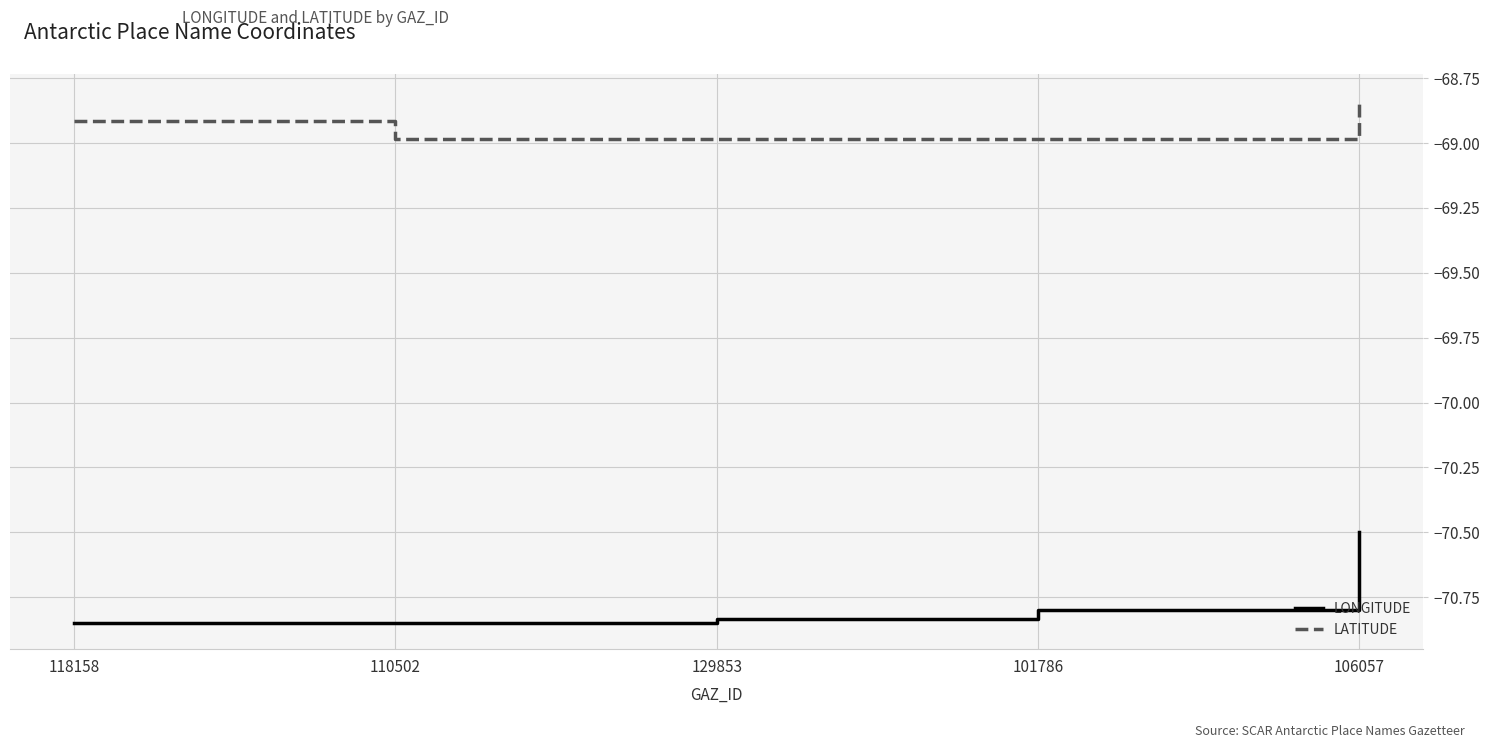

Rank the series by their maximum value, from lowest to highest.

LONGITUDE, LATITUDE